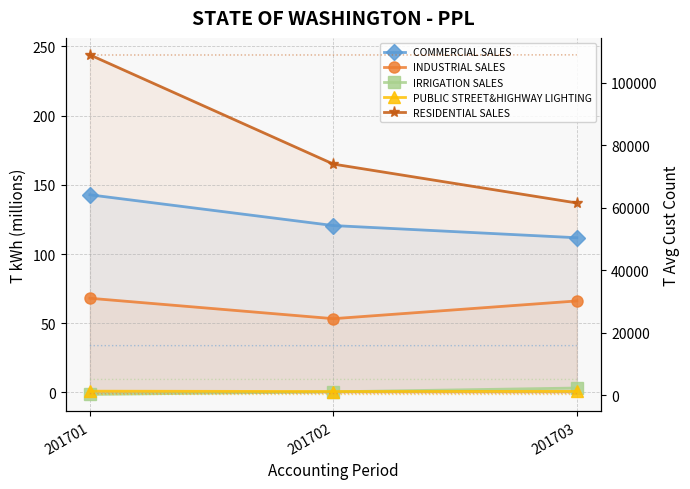

Which category has the highest value in the RESIDENTIAL SALES series?

201701